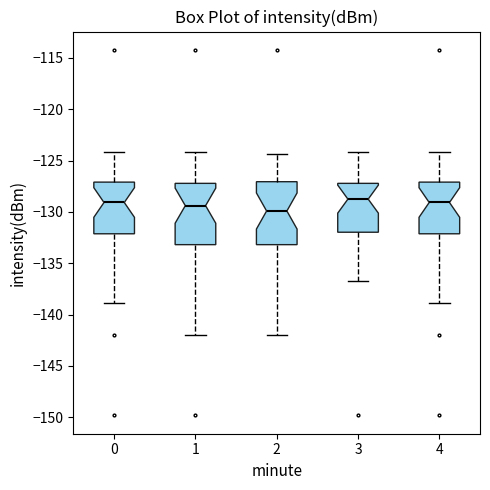

Where is the upper edge of the box at x = 0 on the y-axis? The values are not printed on the chart, so give them approximately, as read against the axis.

-127.0